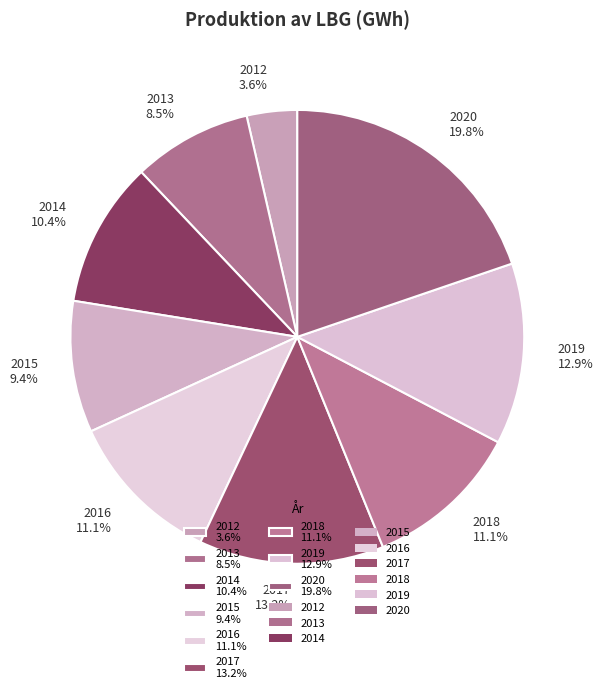

To the nearest percent, what is the average slice percentage?

11%